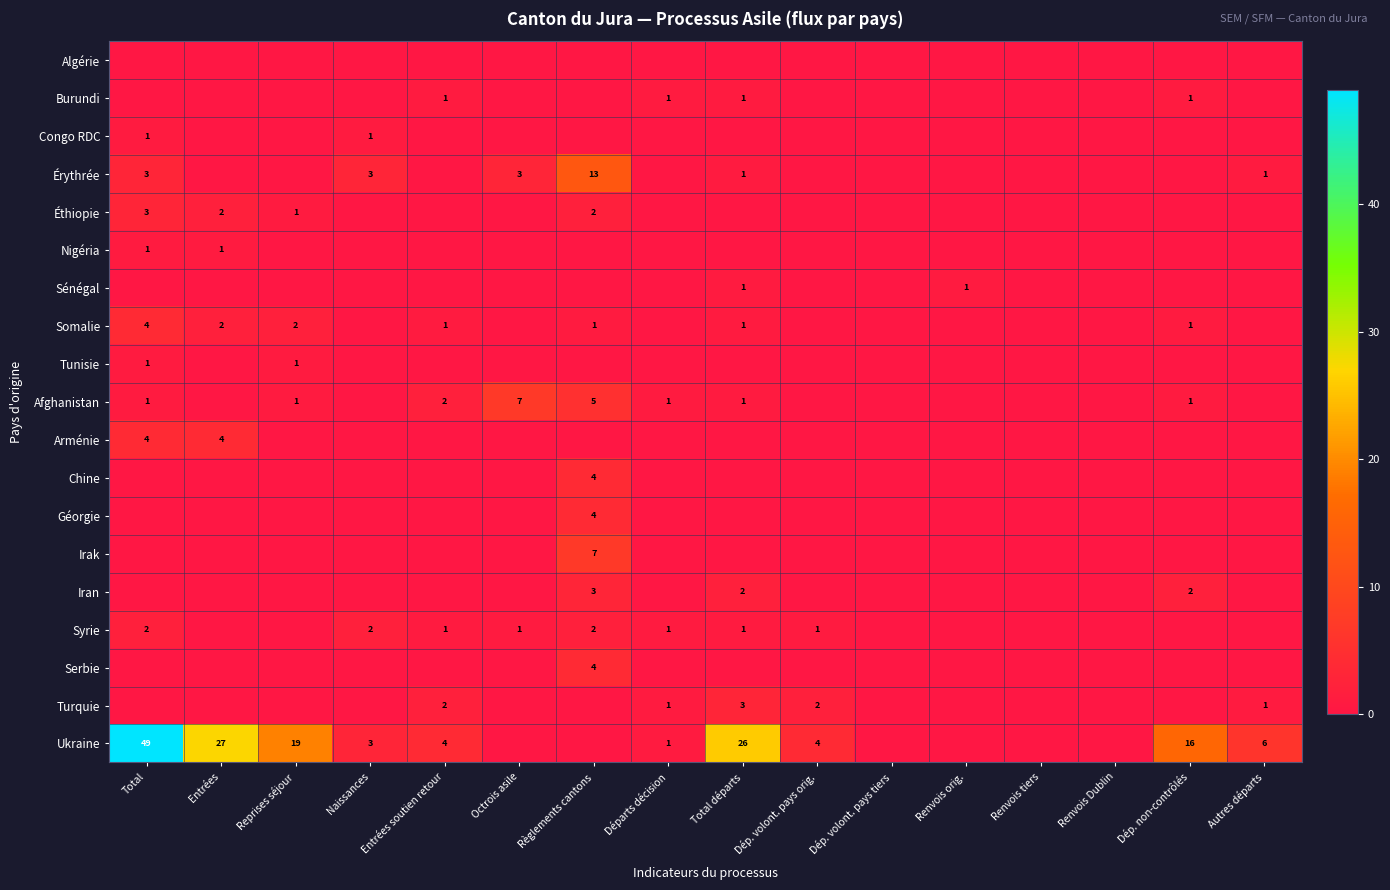

At which category is the sum across all series the highest?

Total